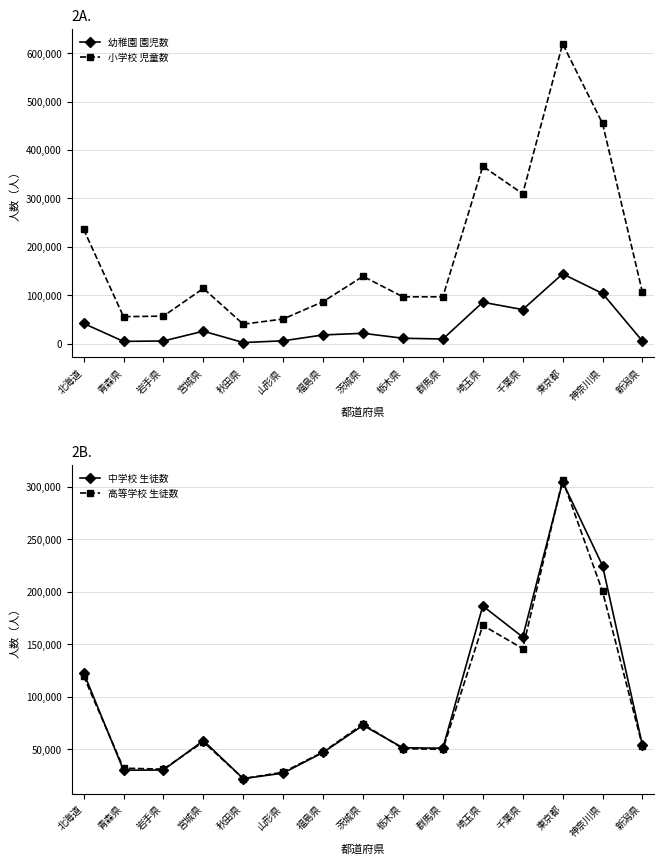

The 中学校 生徒数 series shows 28481 at 栃木県. True or false?

False